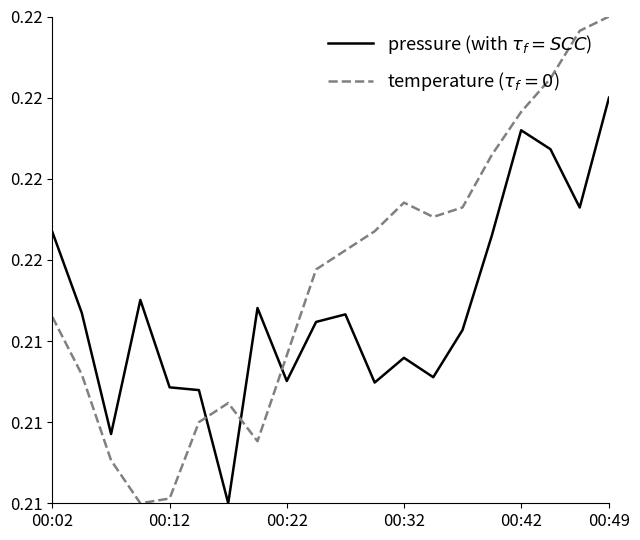

Does the chart display data point markers on the line(s)?

No